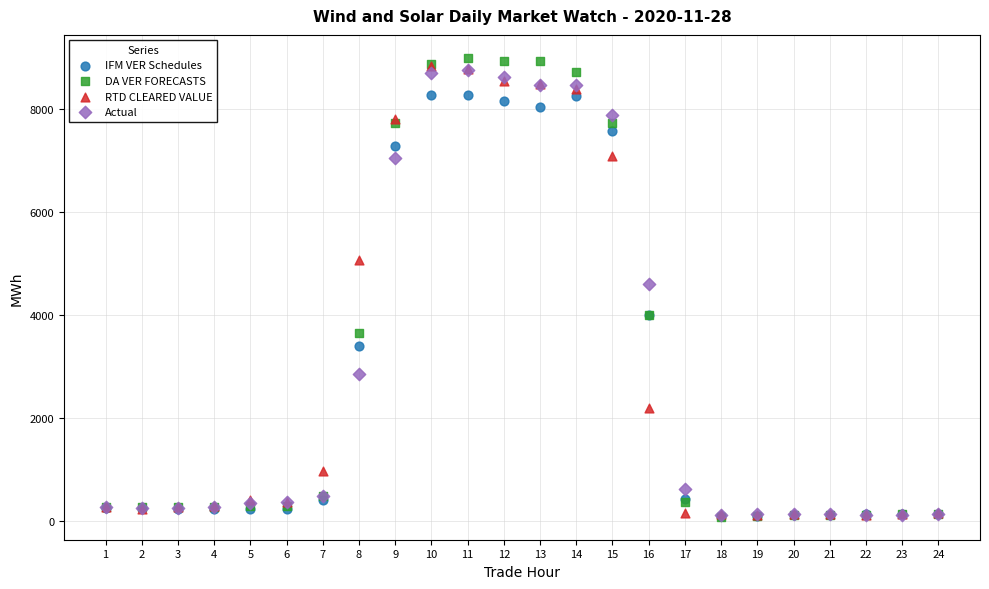

What are all the series names shown in the legend?

IFM VER Schedules, DA VER FORECASTS, RTD CLEARED VALUE, Actual